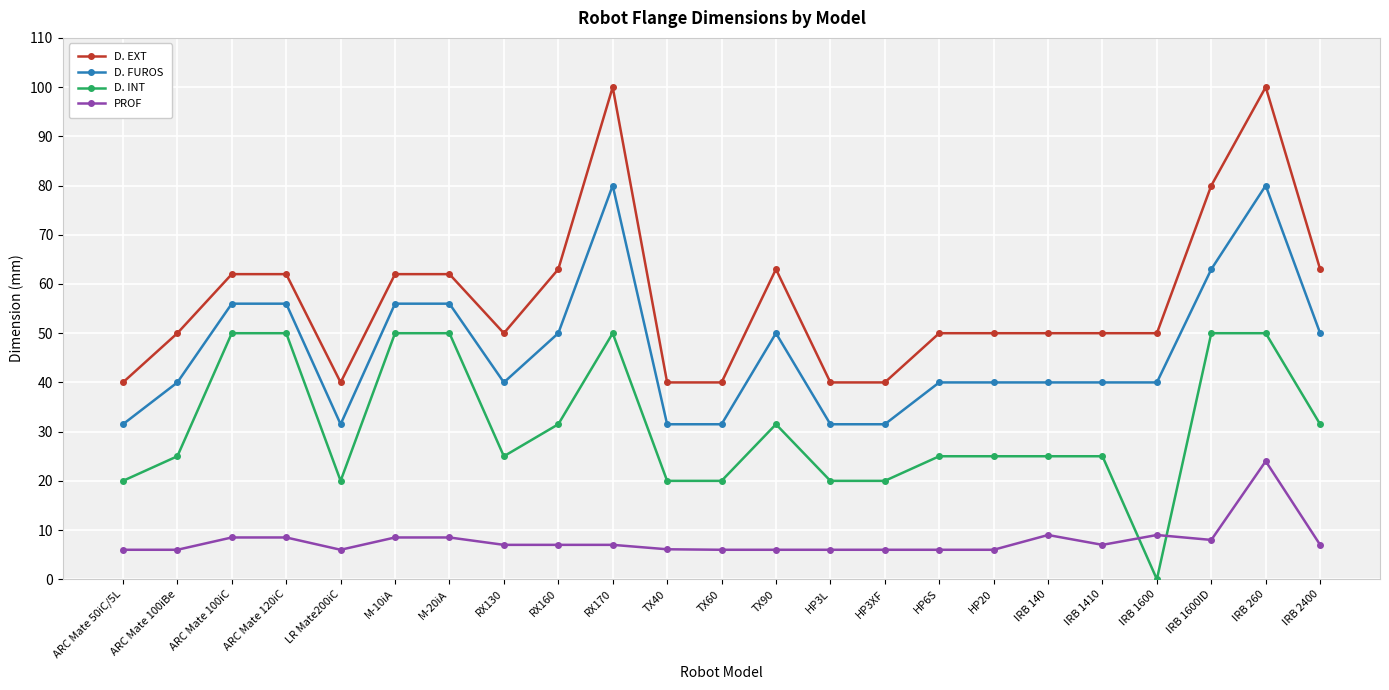

What is the difference between the highest and lowest values at TX40?

33.9